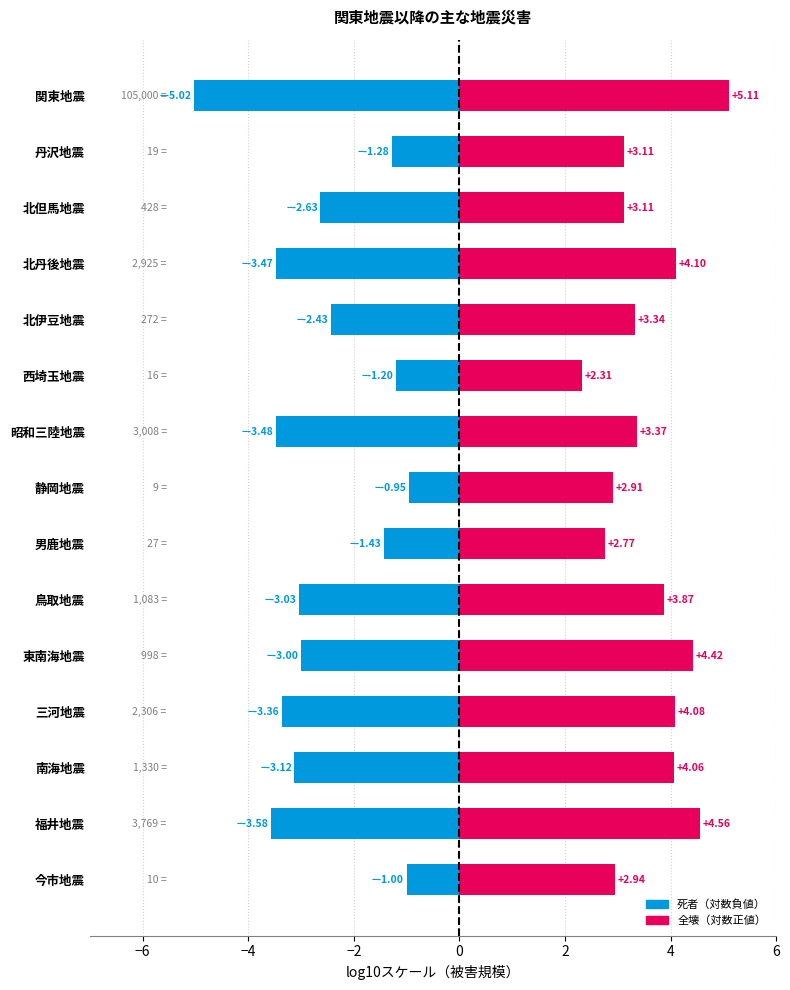

Is it true that 死者（対数） equals -6.0 at 昭和三陸地震?

False